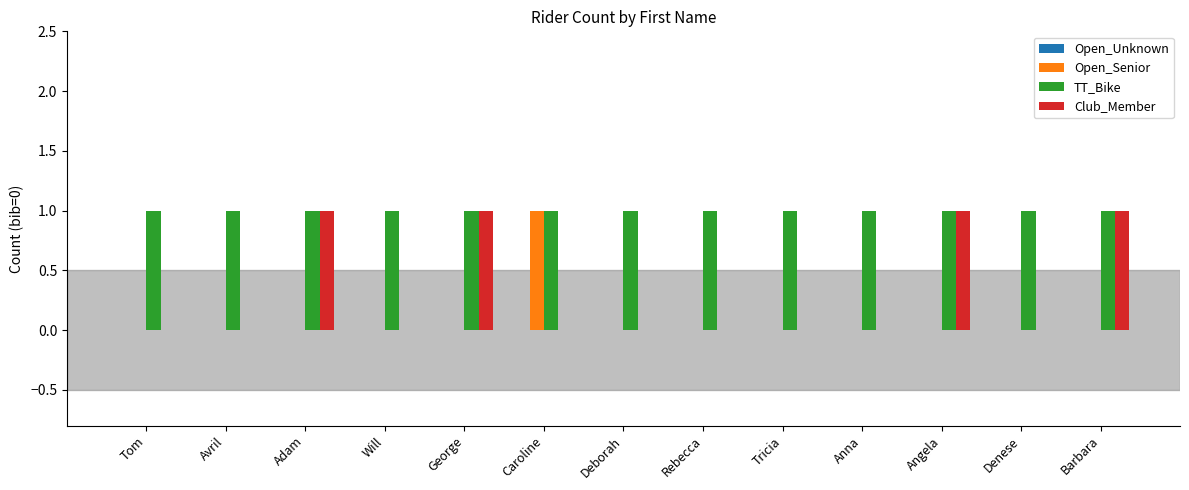

Which series changed the most between Avril and George?

Club_Member